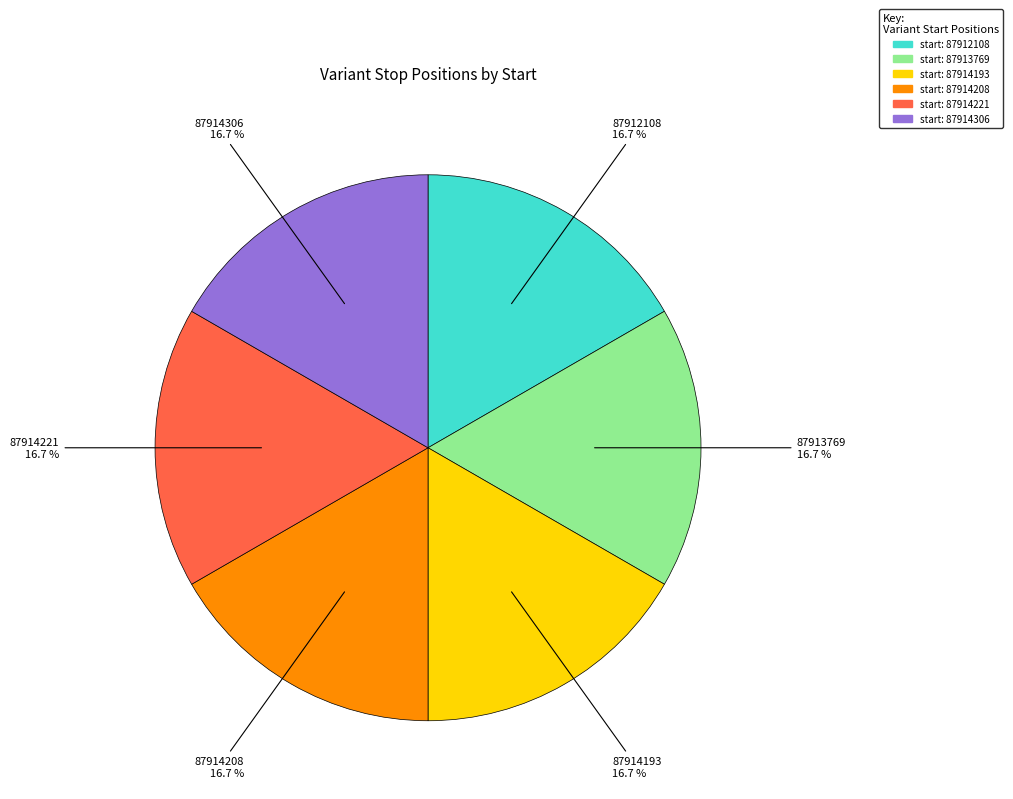

Is there a majority slice in this chart?

No